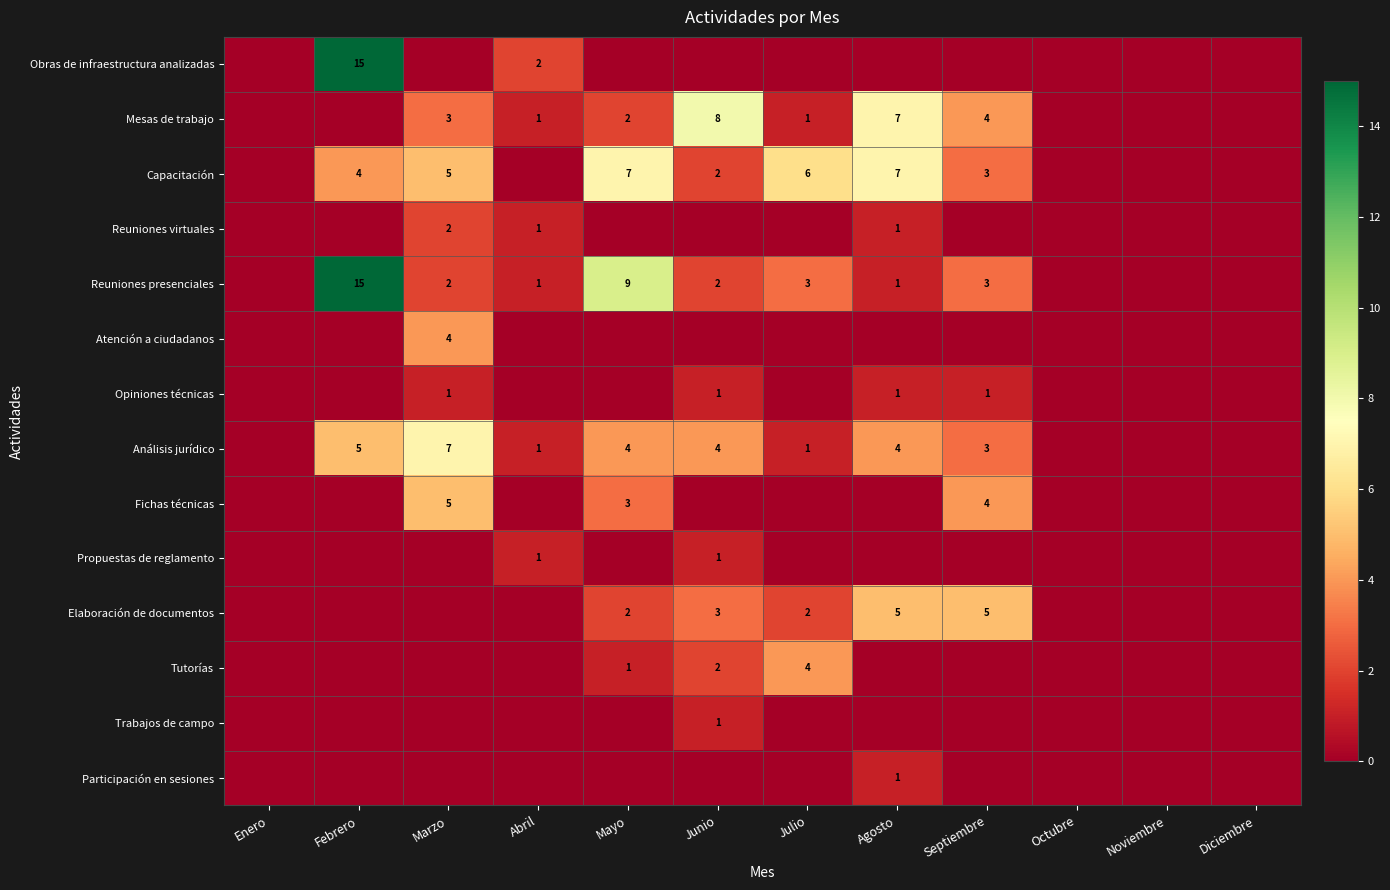

Is it true that Análisis jurídico equals 4 at Mayo?

True